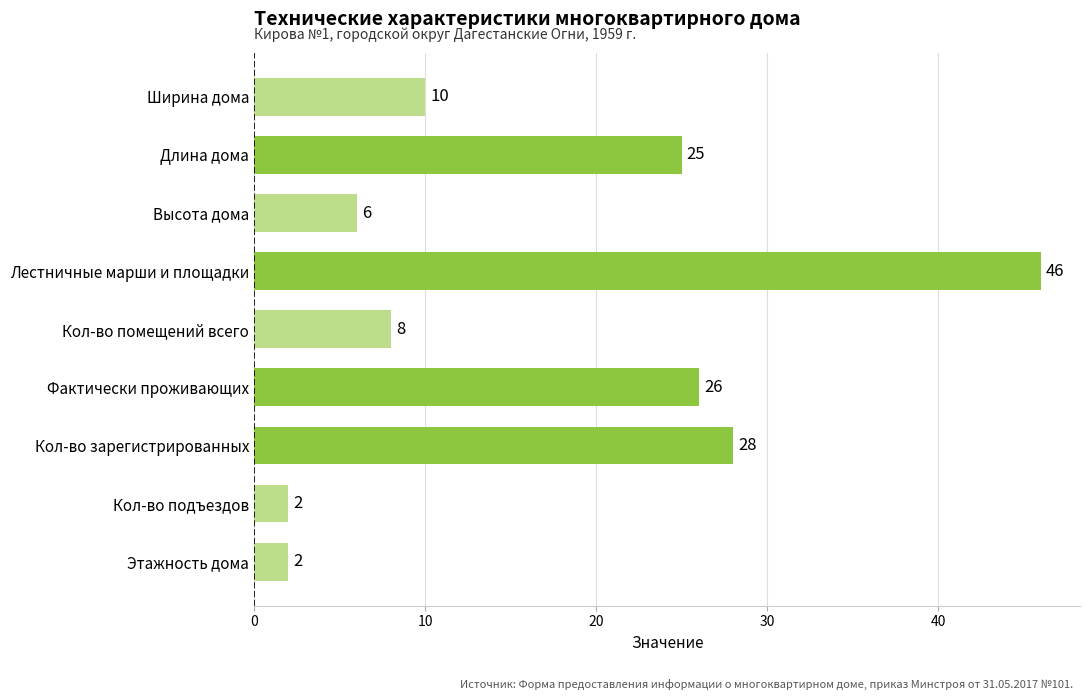

Between Ширина дома and Лестничные марши и площадки, which is larger?

Лестничные марши и площадки